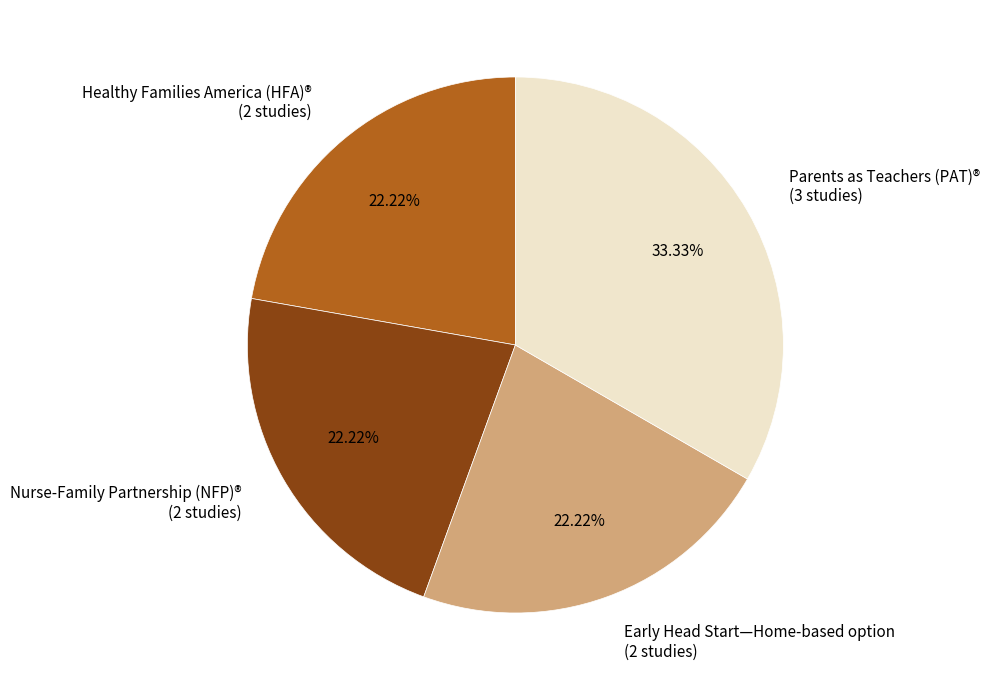

What is the ratio of the value at Parents as Teachers (PAT)® to the value at Healthy Families America (HFA)®?

1.5